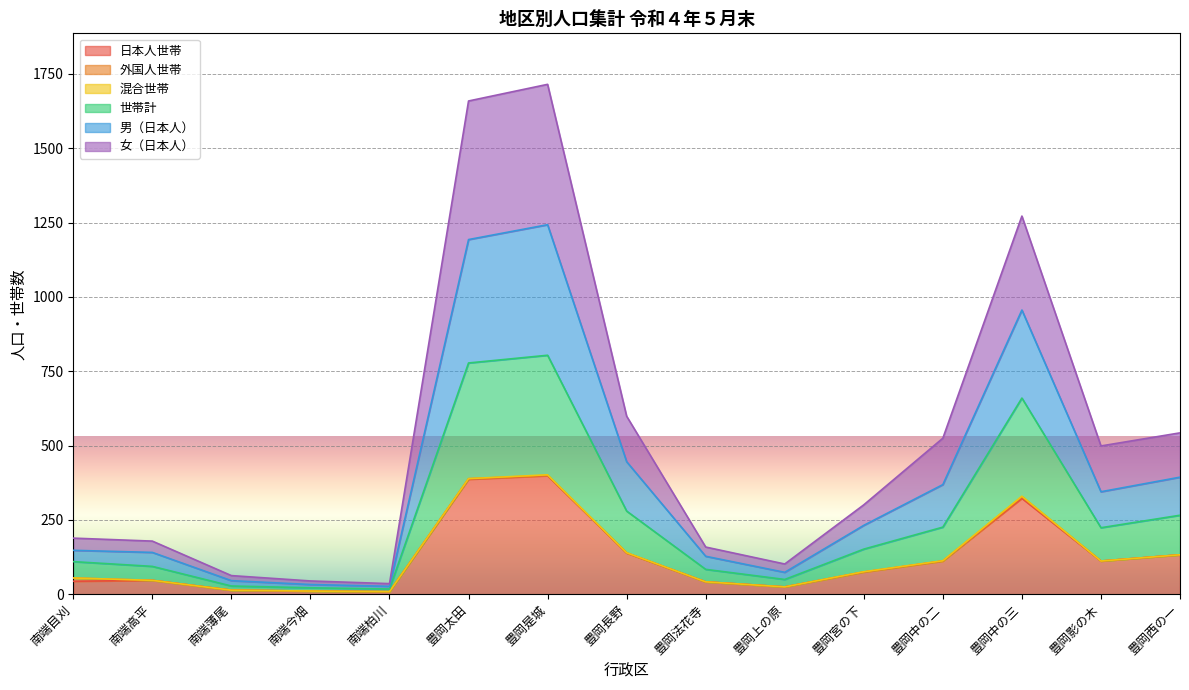

True or false: 日本人世帯 has a value of 323 at 豊岡中の三.

True